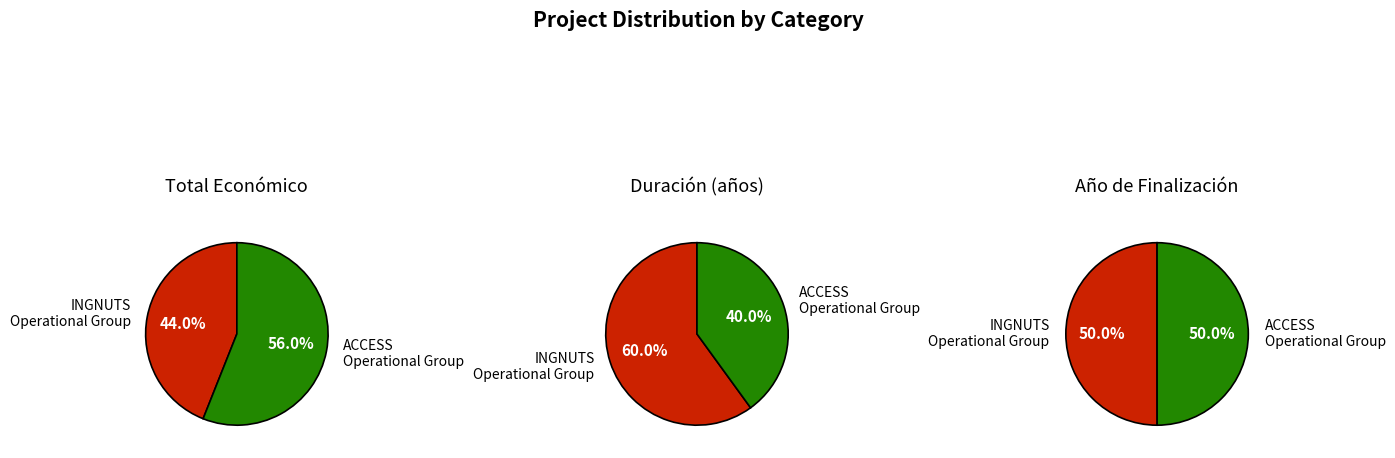

How many slices are in this pie chart?

2